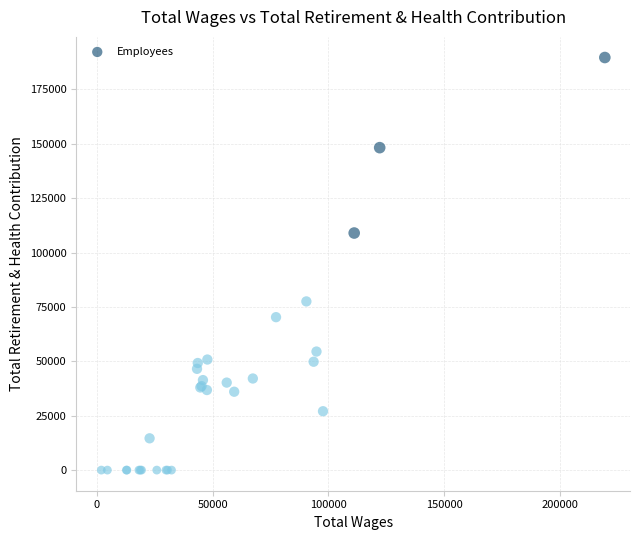

What Y value in the scatter plot is closest to 94825?

108974